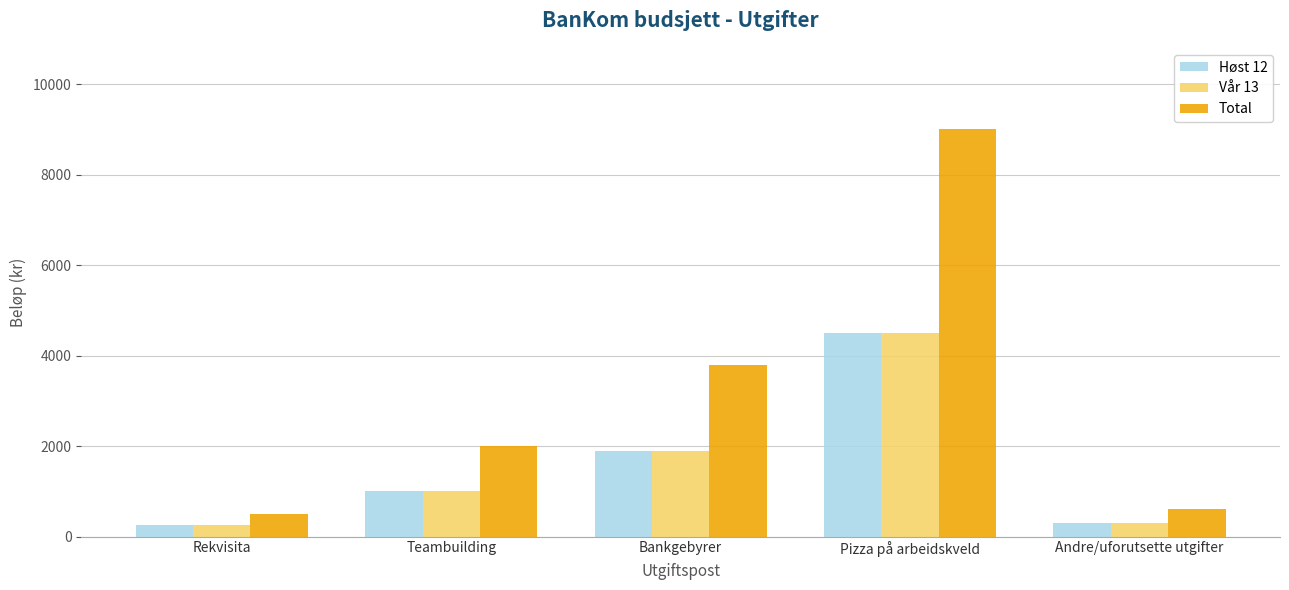

Which category has the highest value in the Total series?

Pizza på arbeidskveld